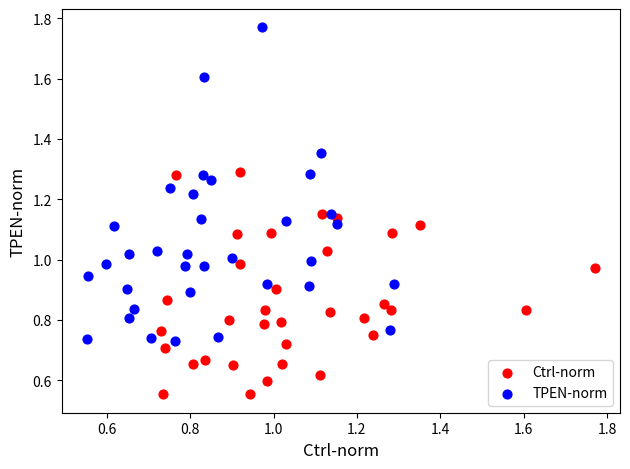

Which series reaches the maximum Y coordinate?

TPEN-norm